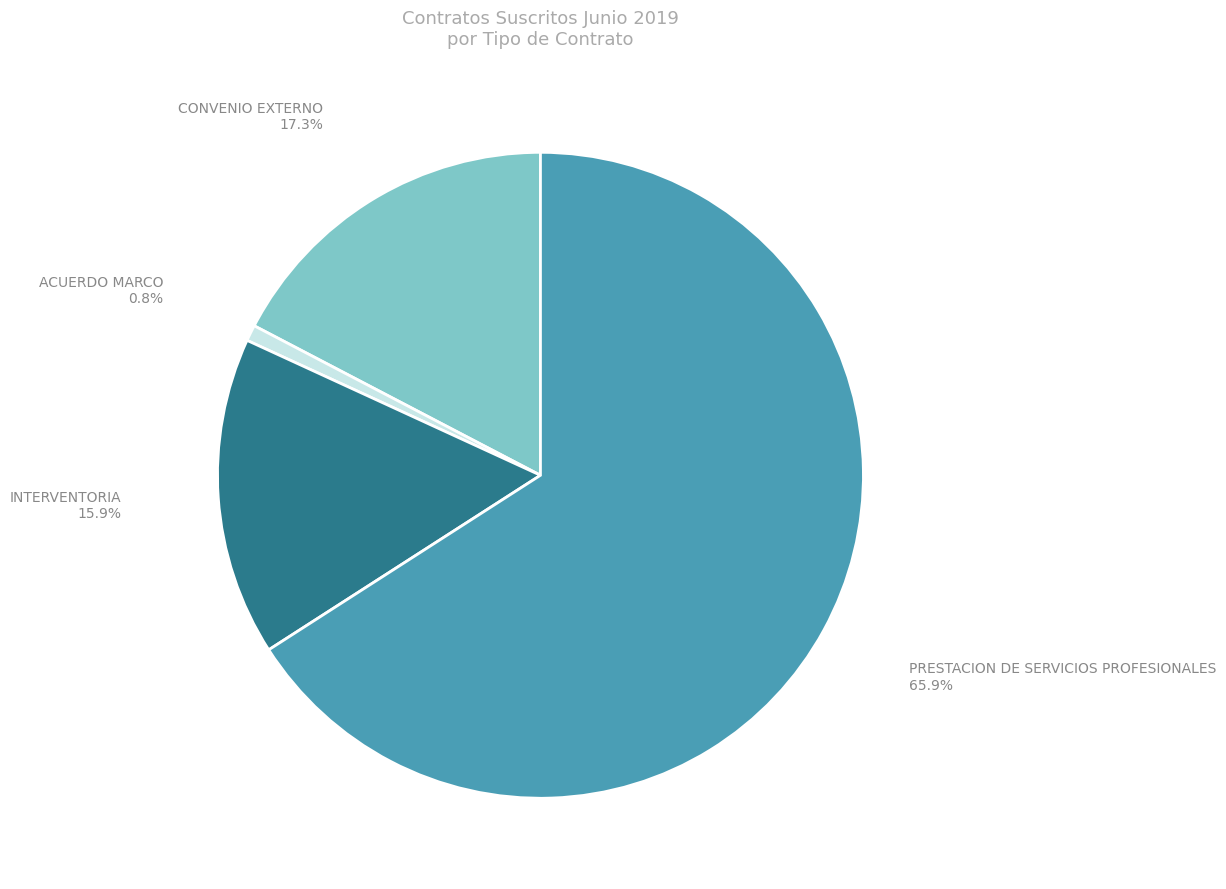

Approximately how many times larger is the value at CONVENIO EXTERNO compared to PRESTACION DE SERVICIOS PROFESIONALES?

0.3